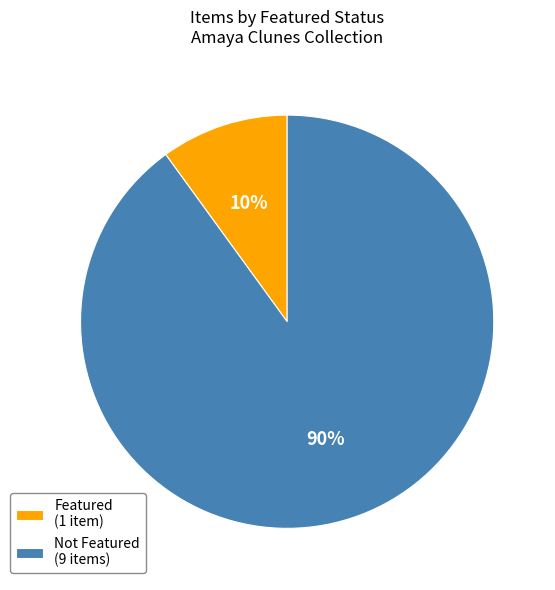

How many segments does this pie chart have?

2